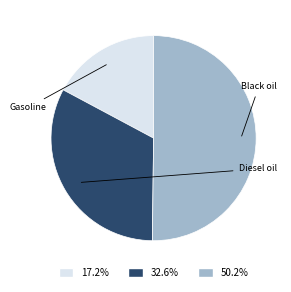

Does any single category account for the majority?

Yes